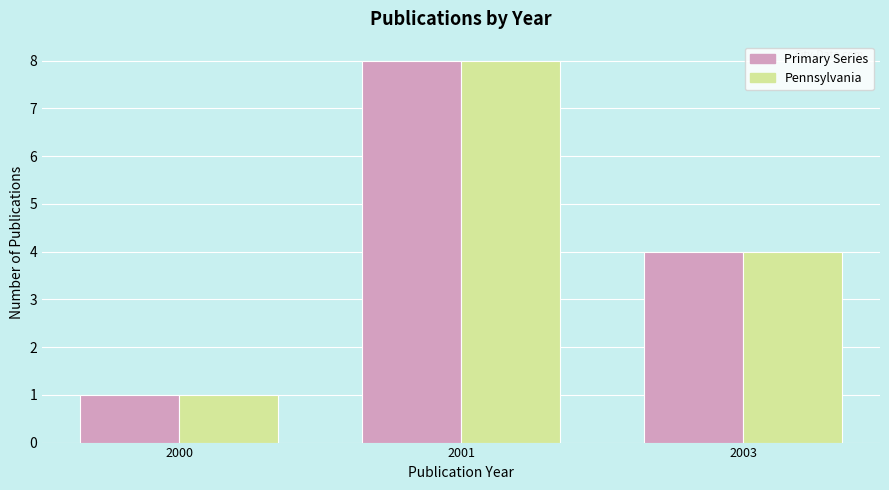

The Pennsylvania series shows 8 at 2001. True or false?

True